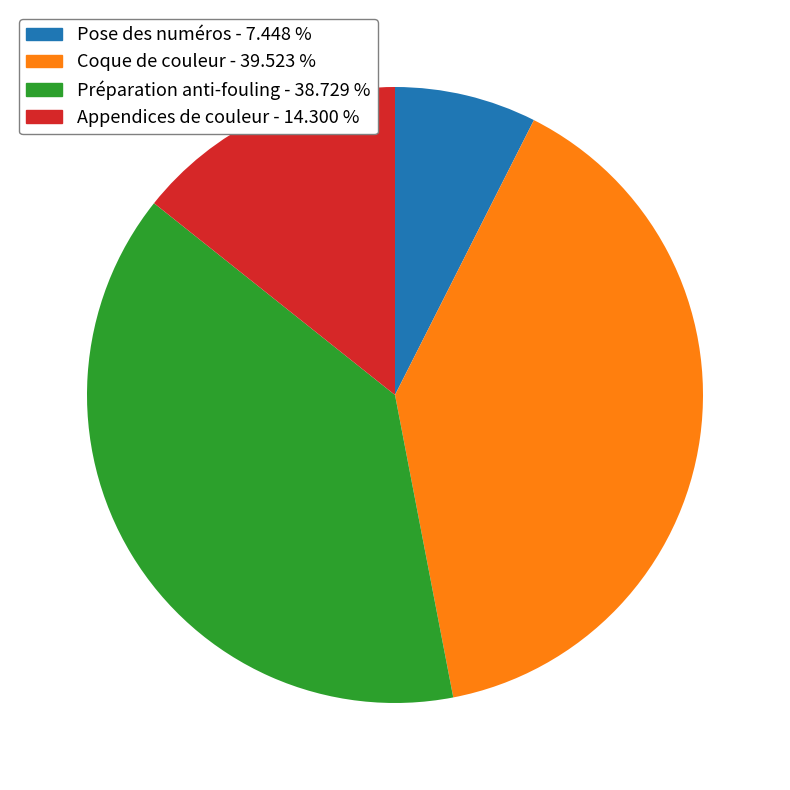

Is the sum of Appendices de couleur and Coque de couleur greater than half?

Yes